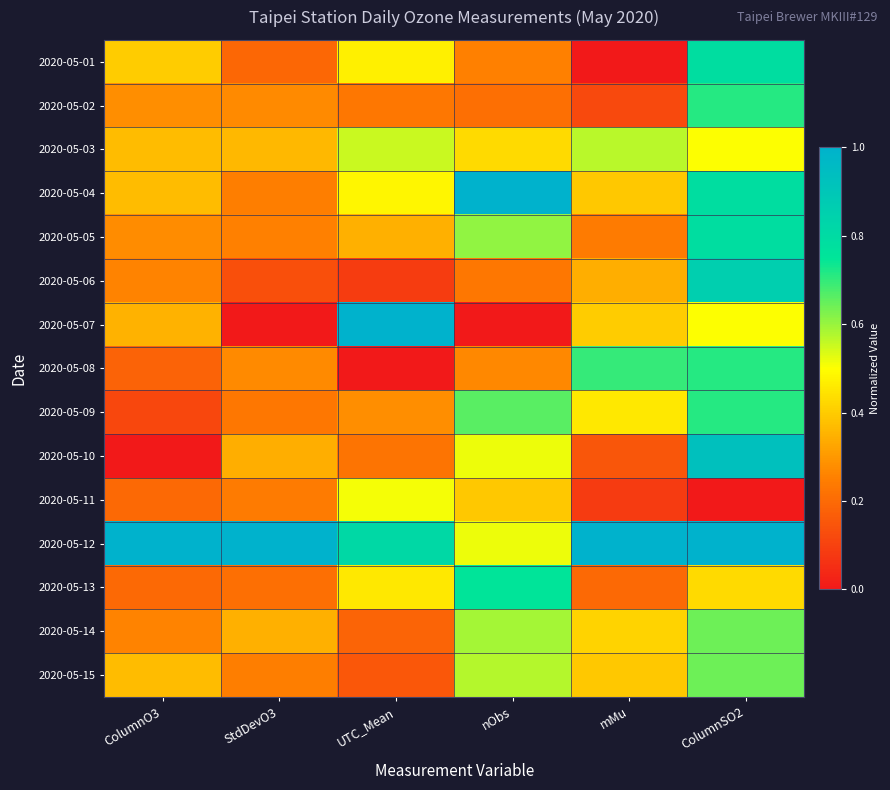

At how many categories does at least one series exceed 0?

6